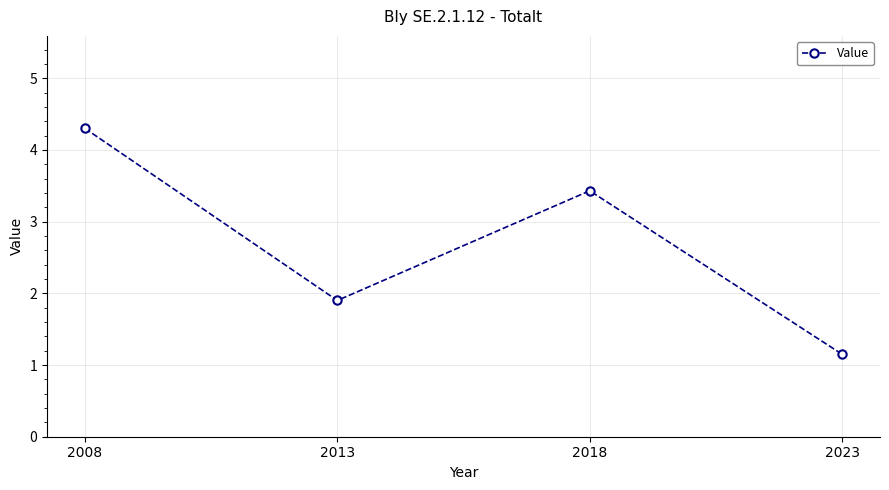

The chart shows a value of 3.4 at 2018. True or false?

True